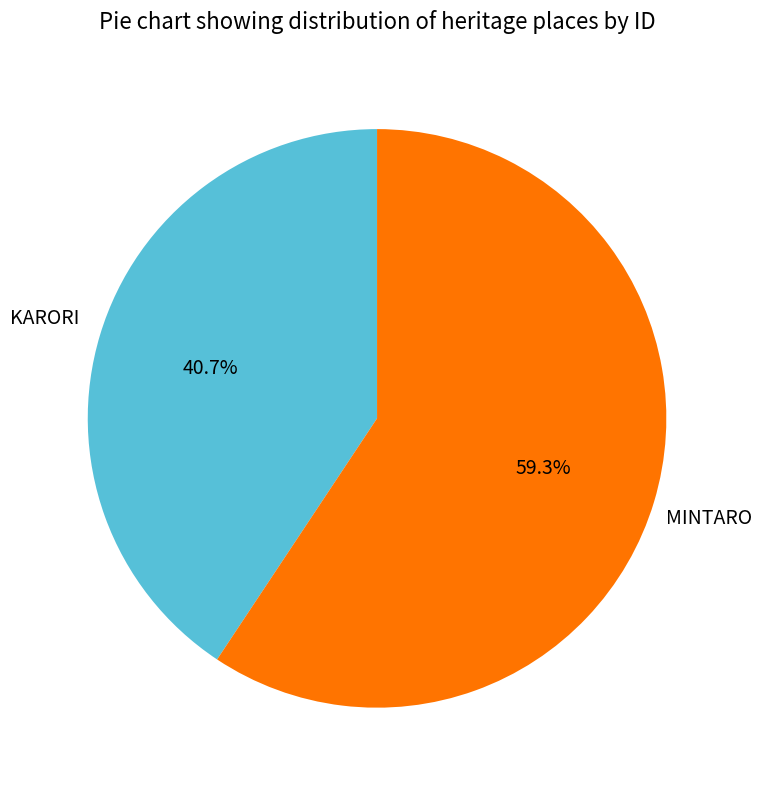

What percentage is the MINTARO slice, to the nearest percent?

59%